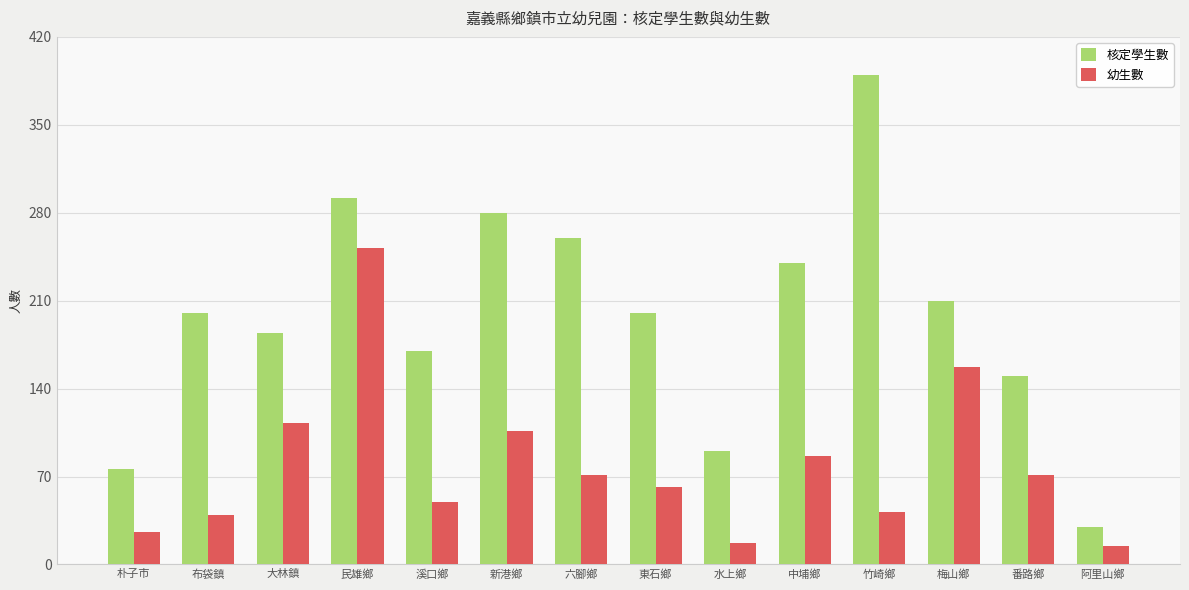

Does the chart contain stacked bars?

No